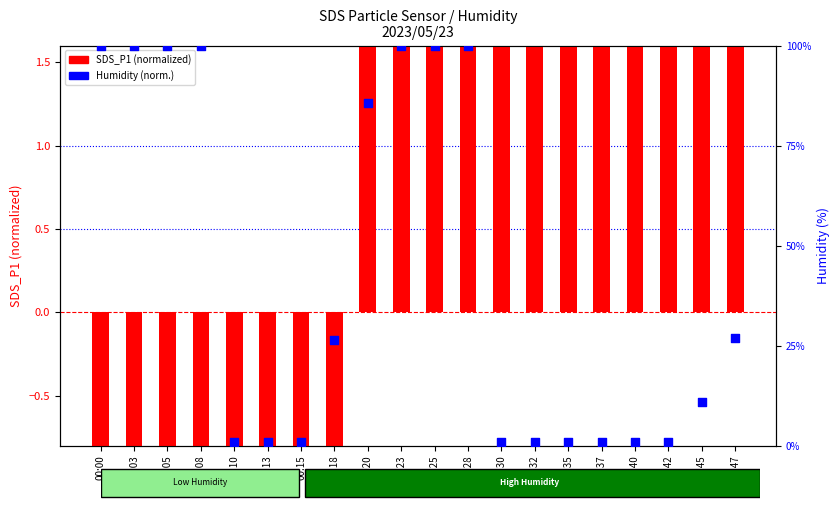

What is the total value across all series at 00:05?

-6.7